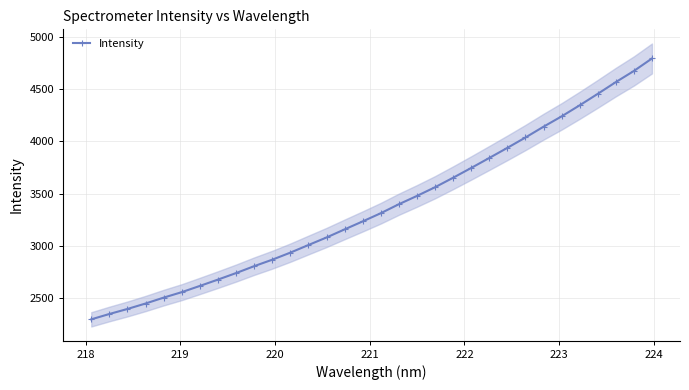

What is the value of the Intensity point at the 27th from the left?

4240.5